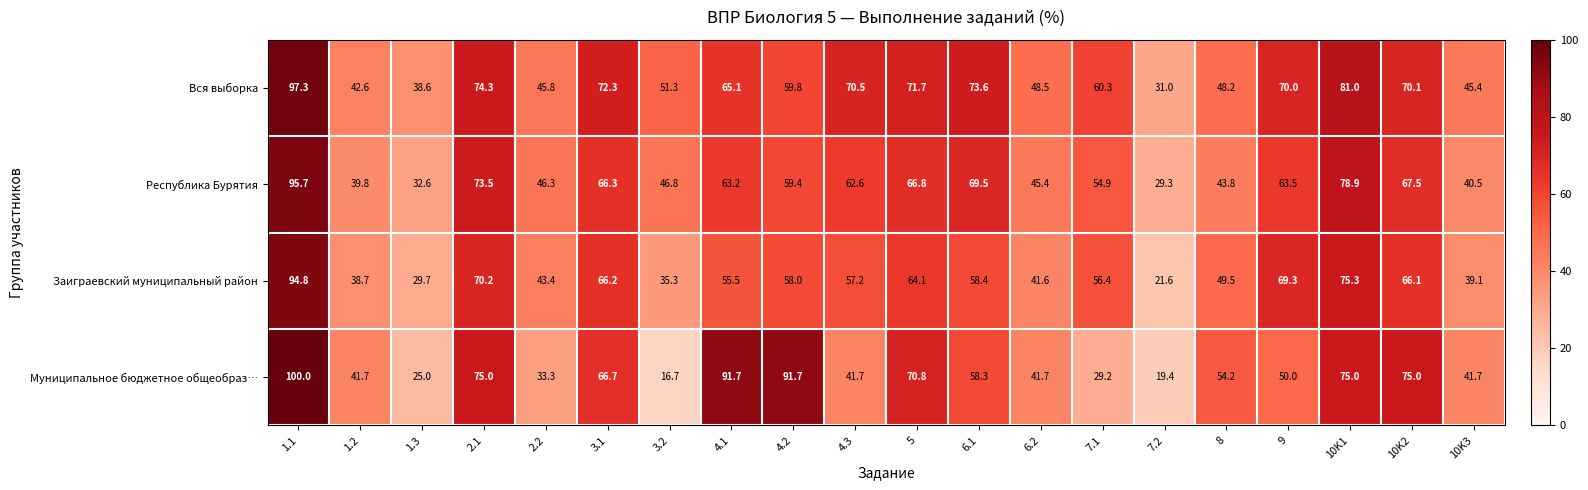

Is the value of Вся выборка at 1.2 greater than the value of Заиграевский муниципальный район at 5?

No